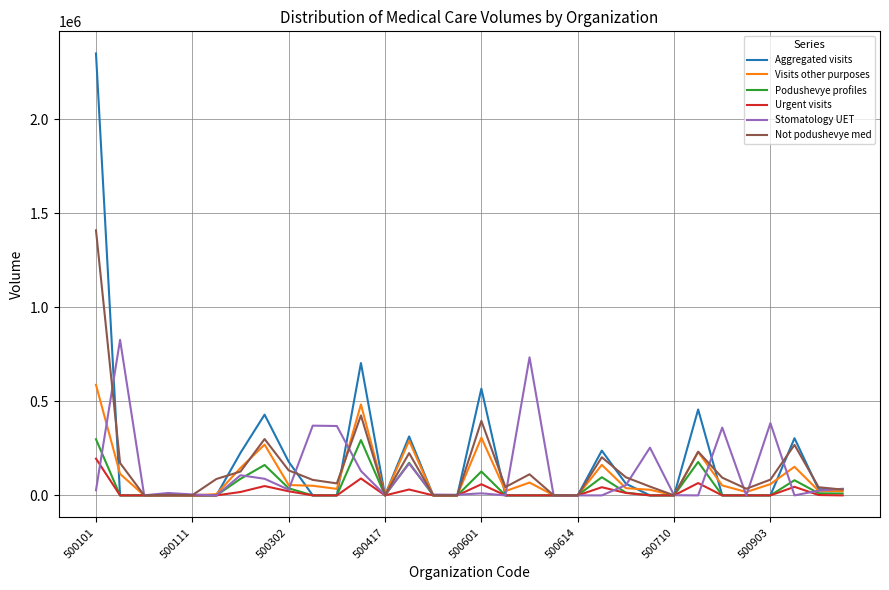

Which series has the largest range (max minus min)?

Aggregated visits